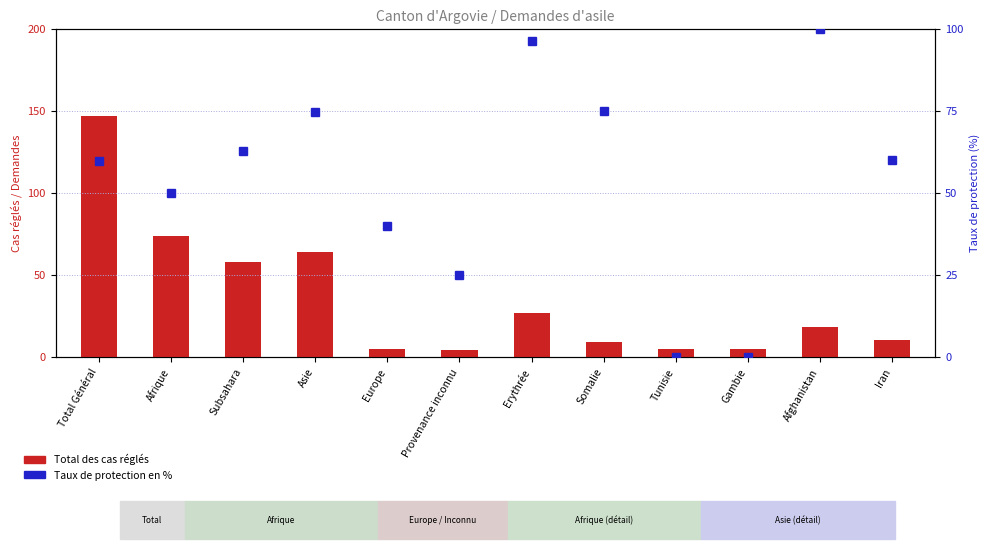

Rank the series by their average value, from lowest to highest.

Total des cas réglés, Taux de protection en %